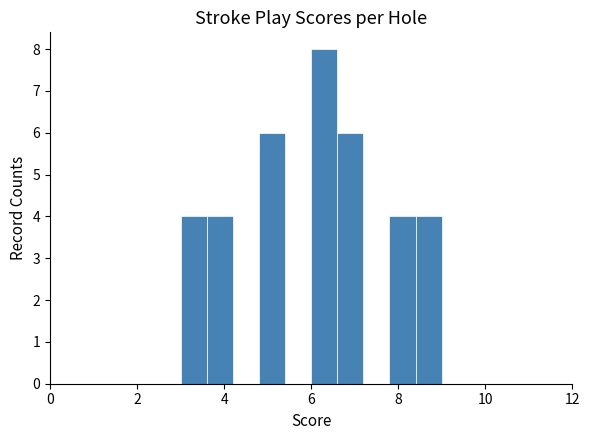

Read against the x-axis, roughly where is the centre of the tallest bar?

6.4